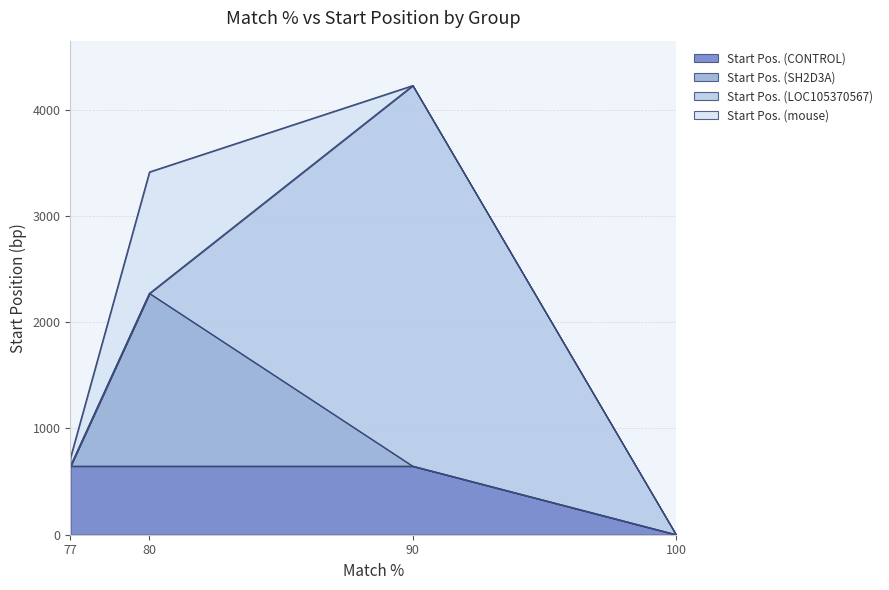

What is the total value across all series at 80?

3415